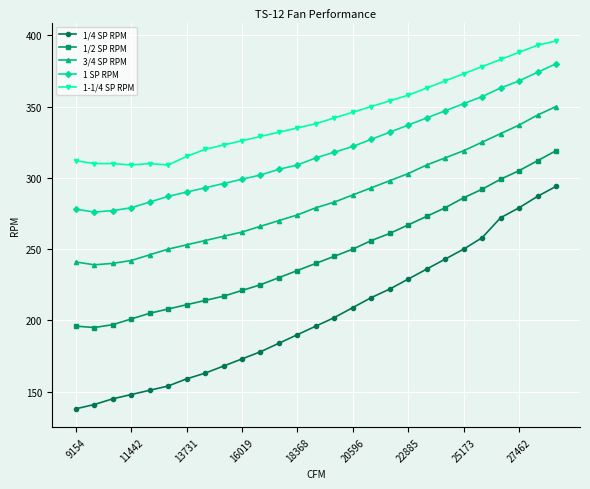

Which series has the largest total across all categories?

1-1/4 SP RPM